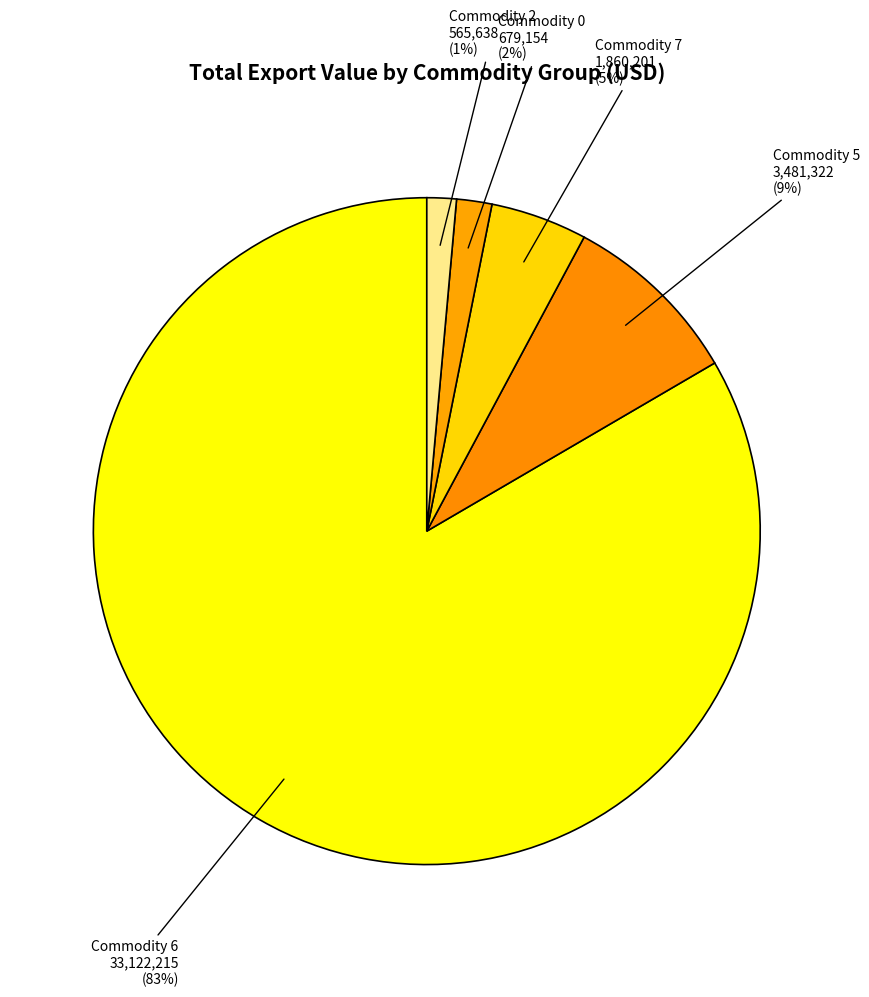

Which slice is the largest?

Commodity 6